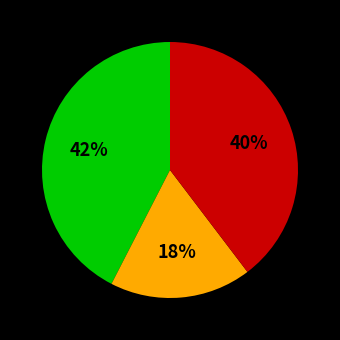

Does any single category account for the majority?

No